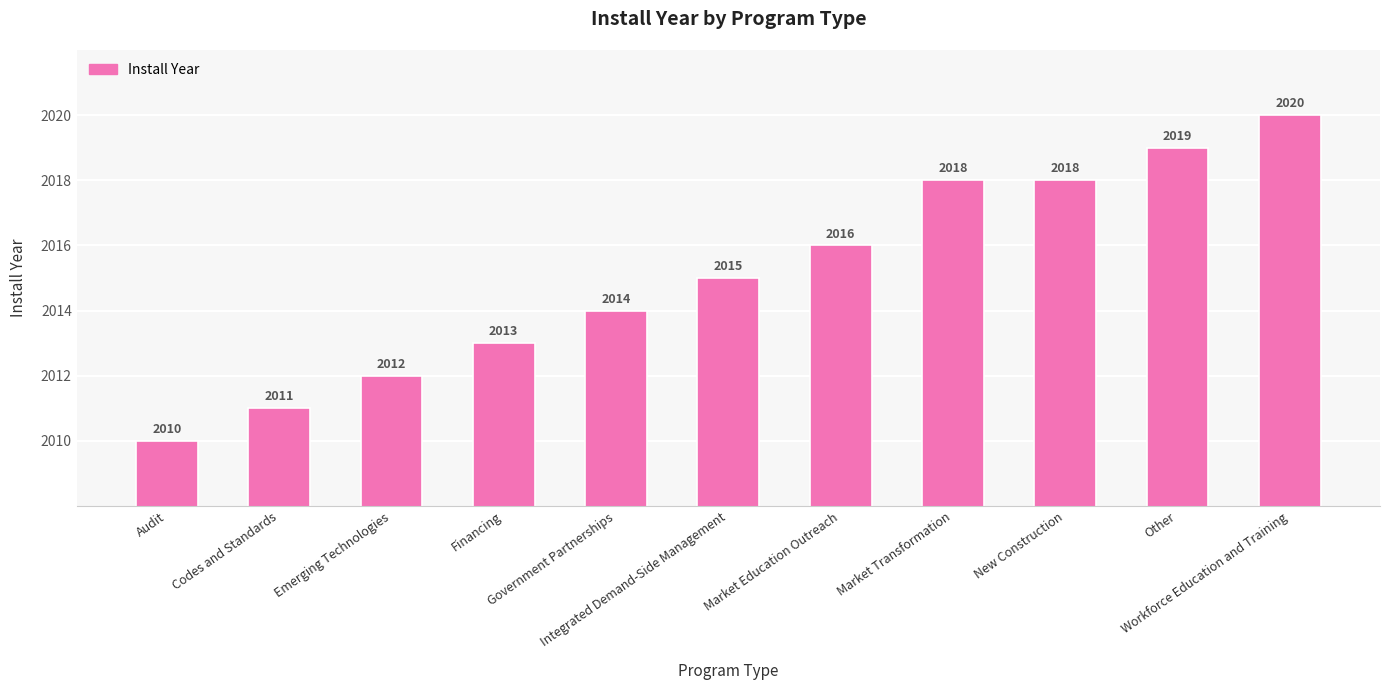

How many data points are less than 2015?

5